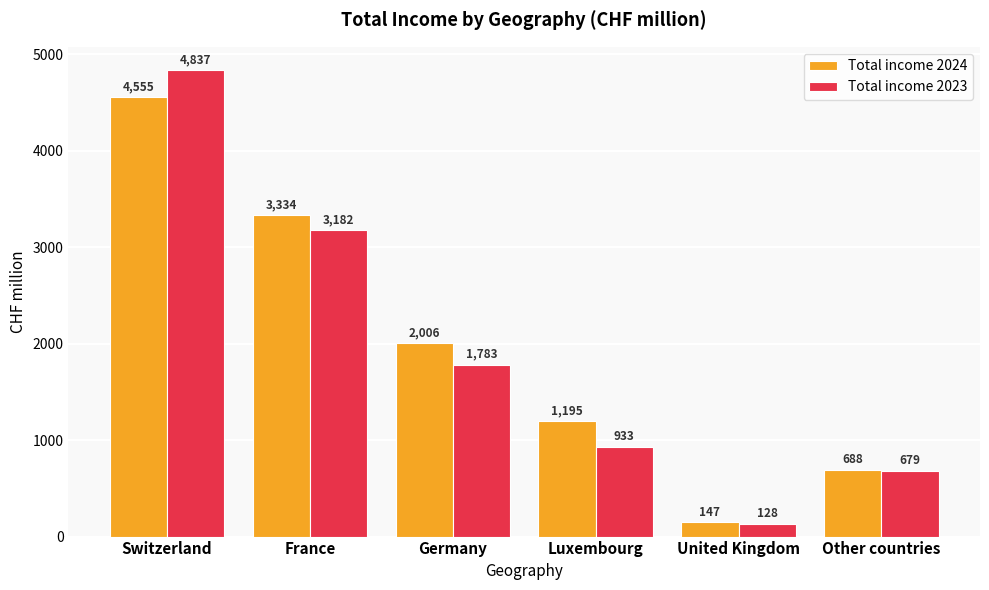

What is the label of the 4th bar from the left?

Luxembourg